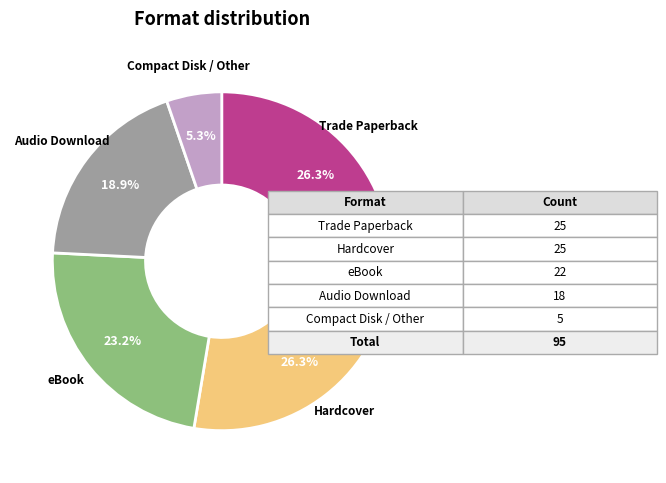

Is there any slice that represents more than half of the pie?

No